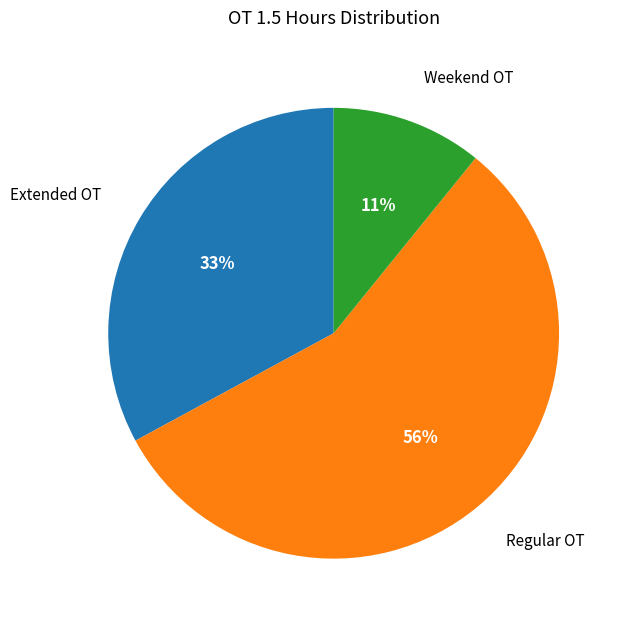

To the nearest percent, what is the average slice percentage?

33%